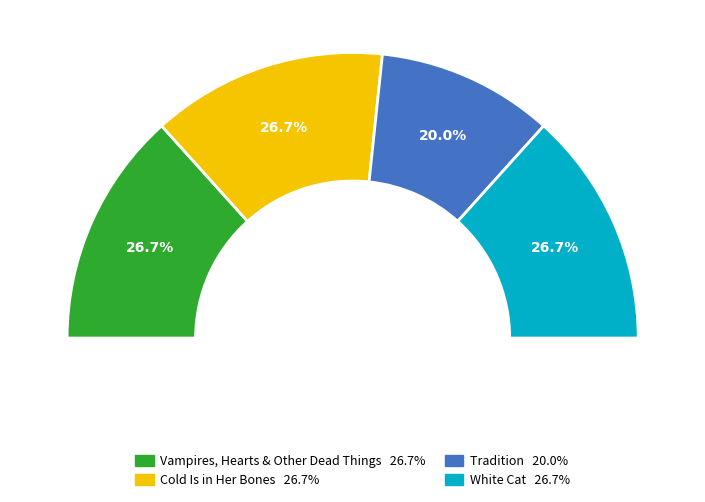

Which slice is the smallest?

Tradition